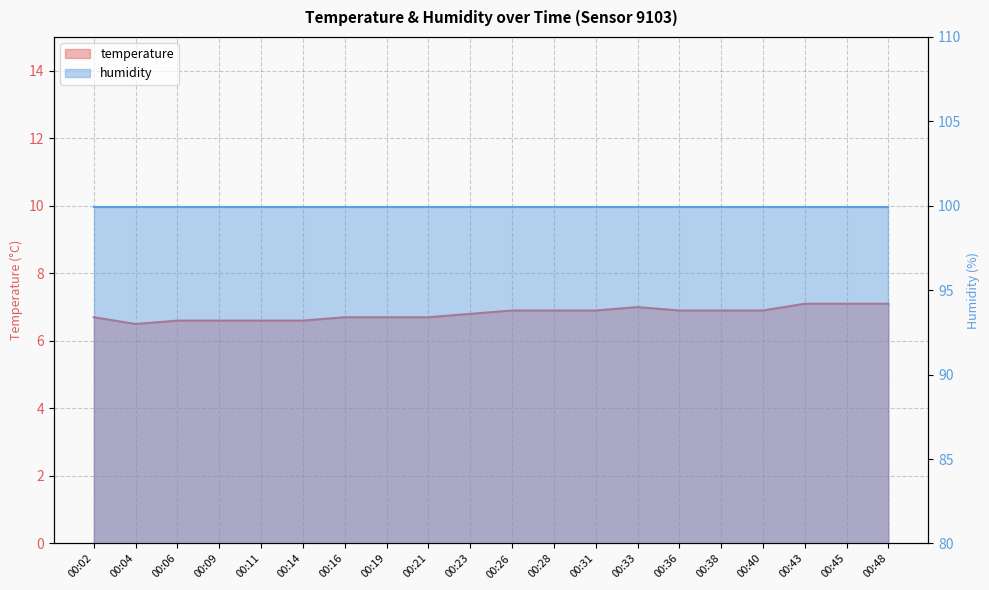

At which category does the chart reach its peak across all series?

00:43